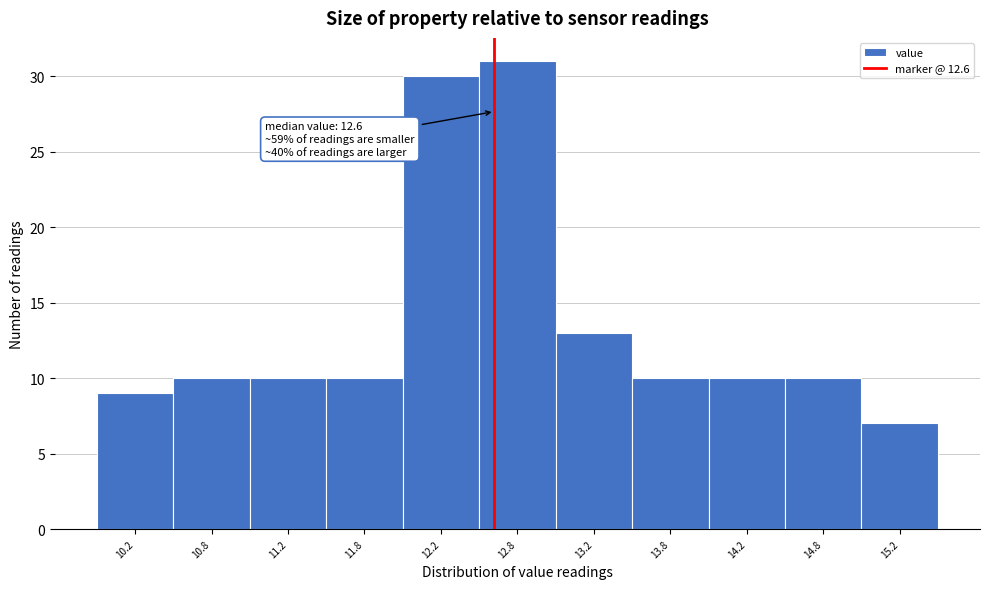

Over which range of the x-axis is the bar tallest?

12.5 to 13.0